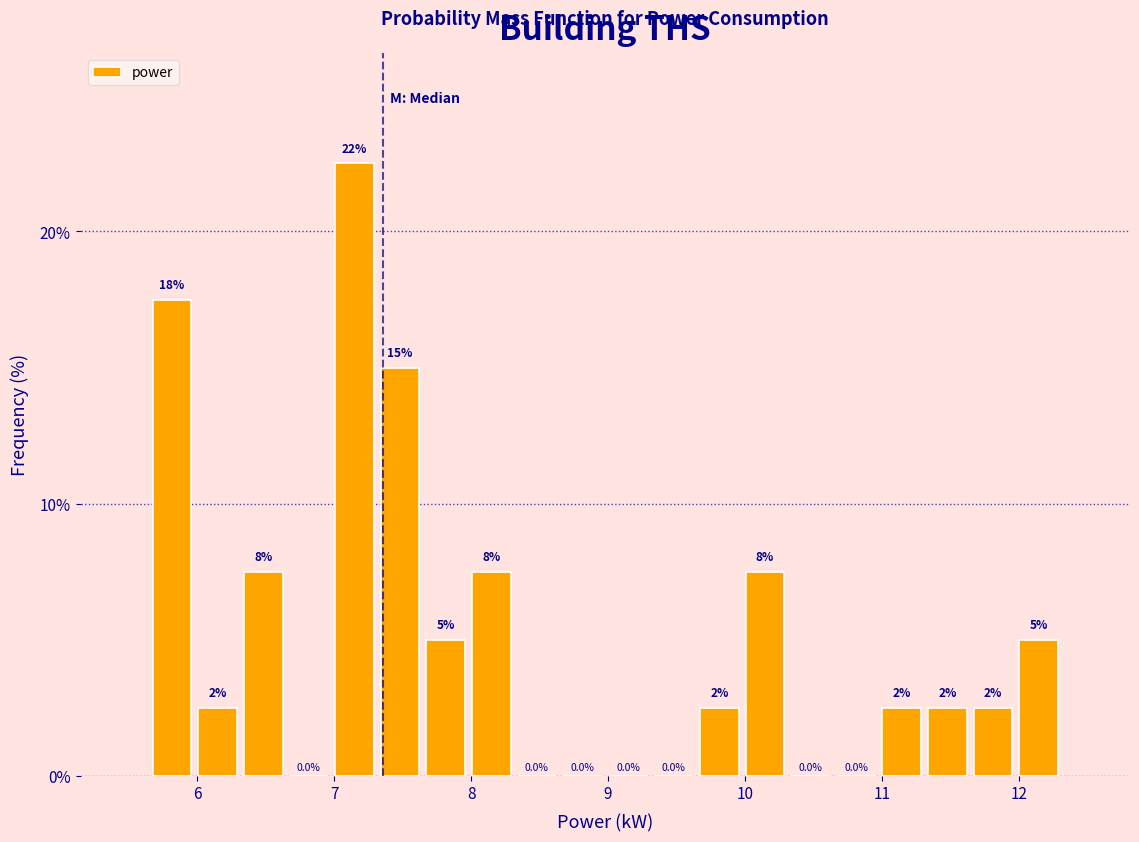

Read against the x-axis, roughly where is the centre of the tallest bar?

7.1